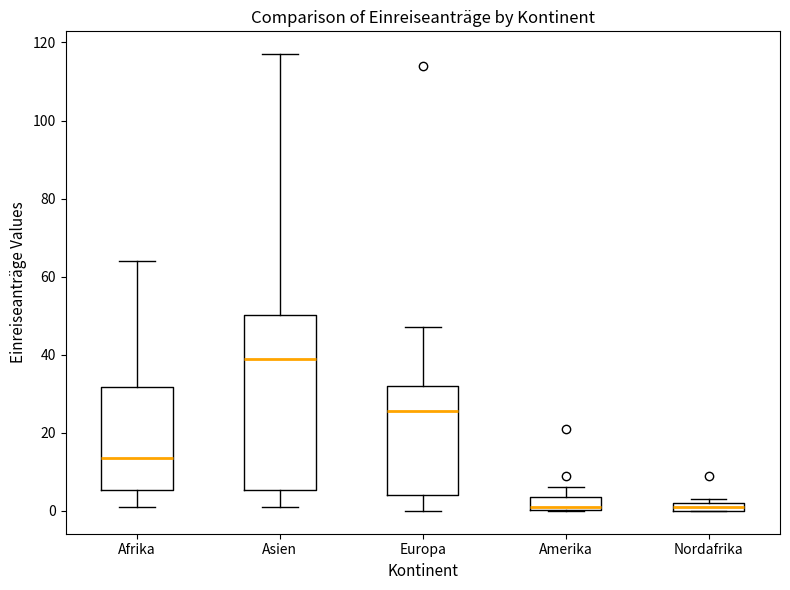

Which box is the tallest, from its lower edge to its upper edge?

Asien